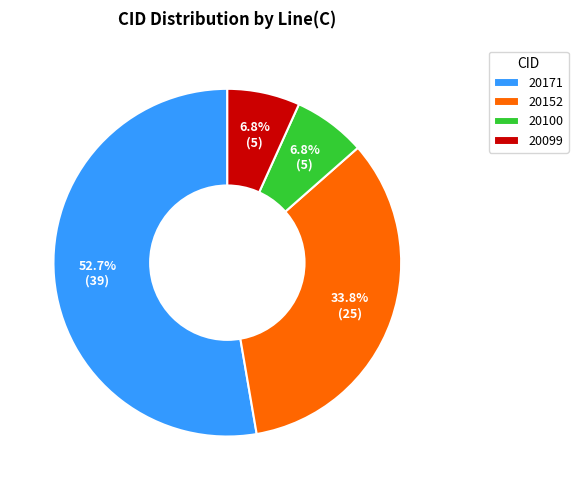

To the nearest percent, what is the average slice percentage?

25%